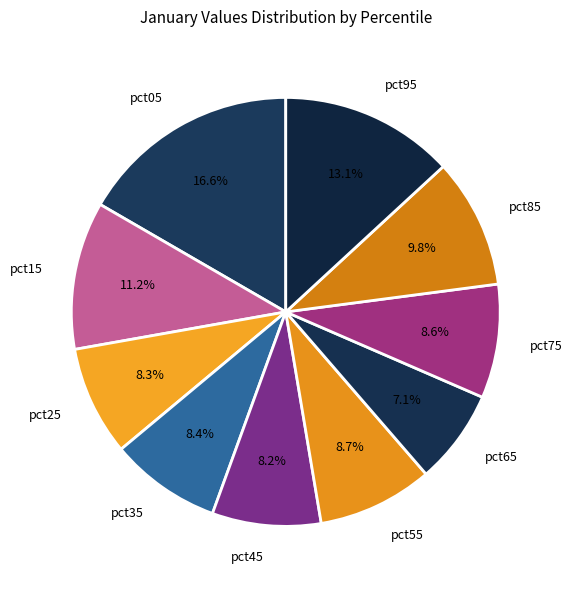

Count the number of slices in the pie.

10